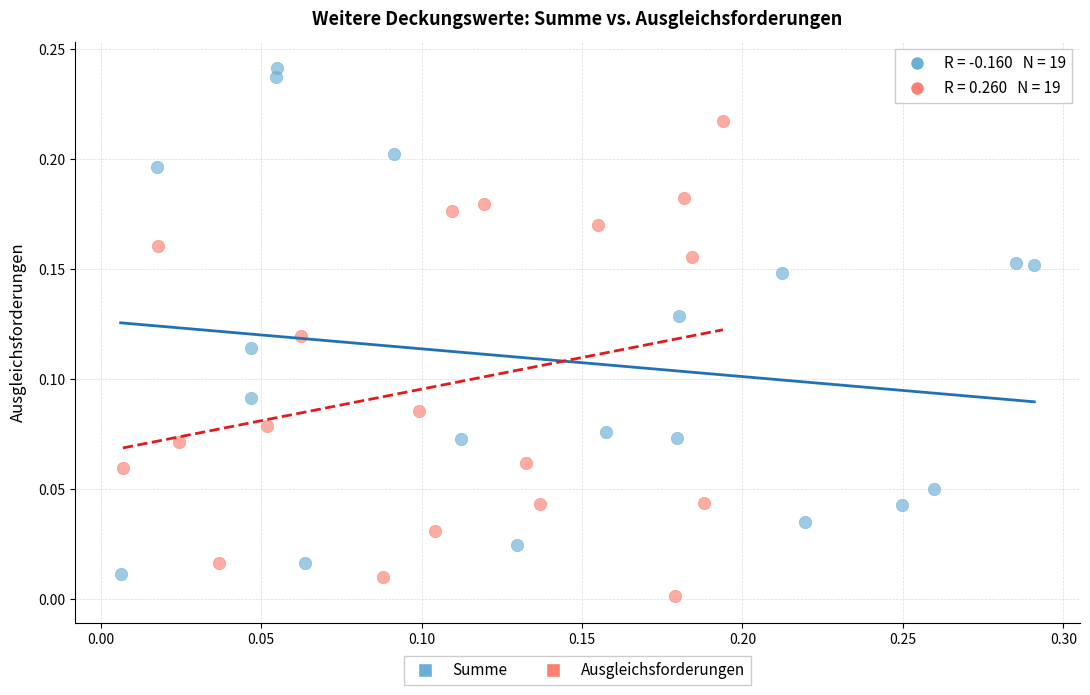

What are all the series names shown in the legend?

Summe, Ausgleichsforderungen